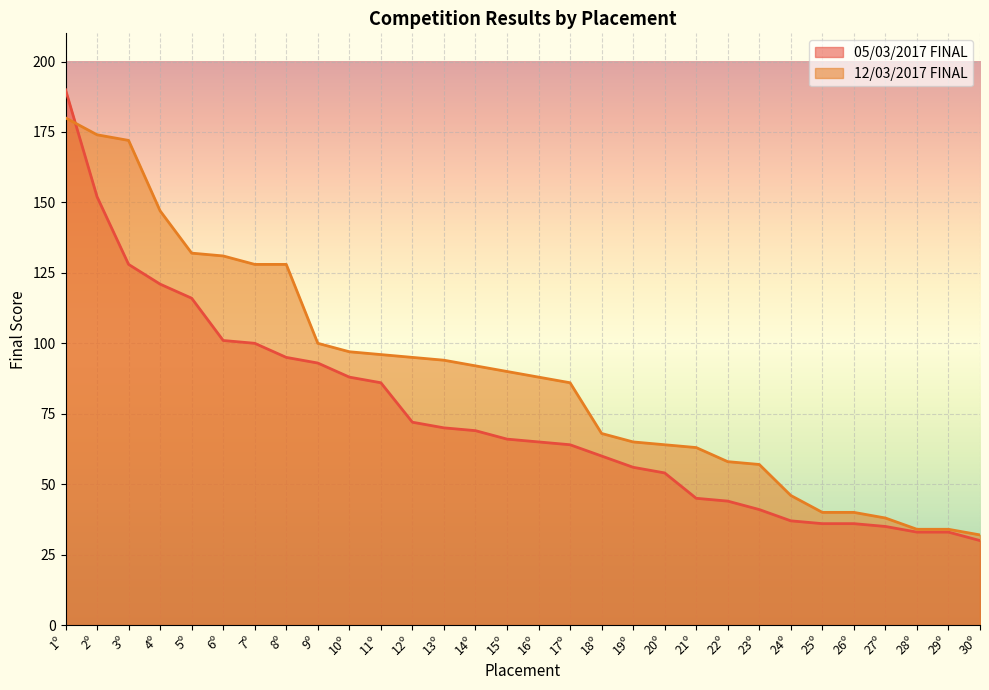

True or false: 05/03/2017 FINAL and 12/03/2017 FINAL cross at least once.

True